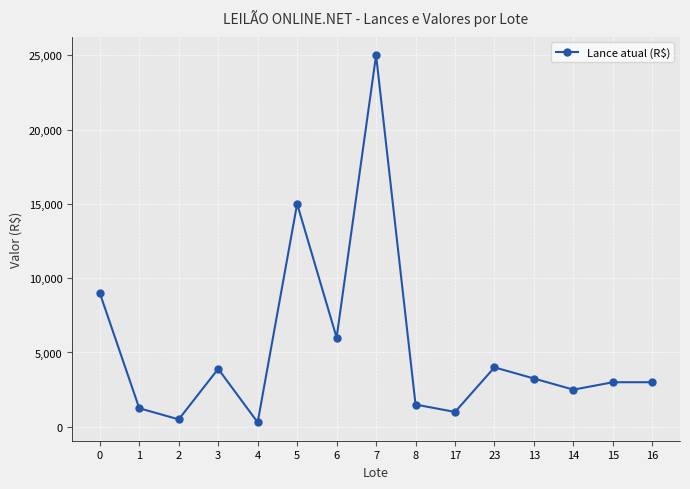

True or false: the data has more than 2 interior local peaks.

True